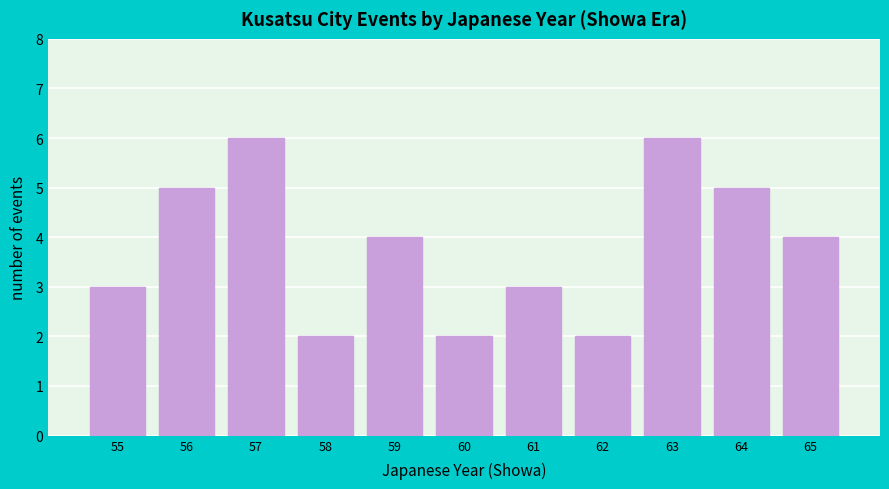

Reading left to right, what are all the values shown in this chart?

55=3	56=5	57=6	58=2	59=4	60=2	61=3	62=2	63=6	64=5	65=4